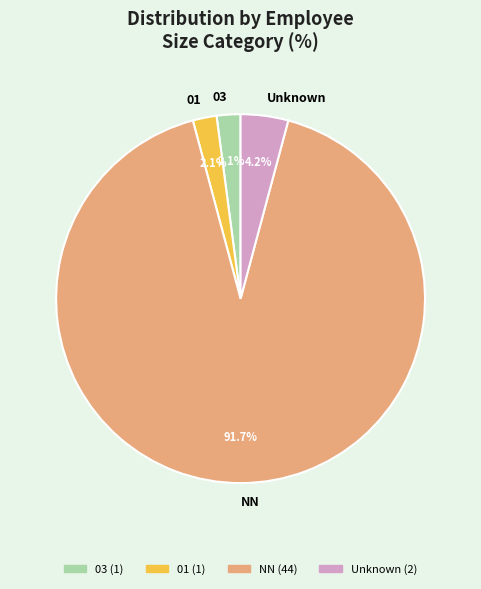

Approximately how many times larger is the value at 01 compared to 03?

1.0